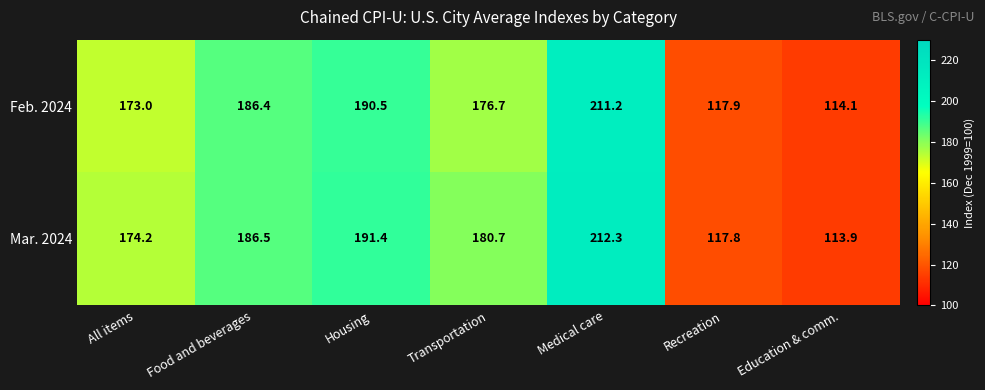

What is the difference between the maximum and second lowest values in the Mar. 2024 series?

94.5